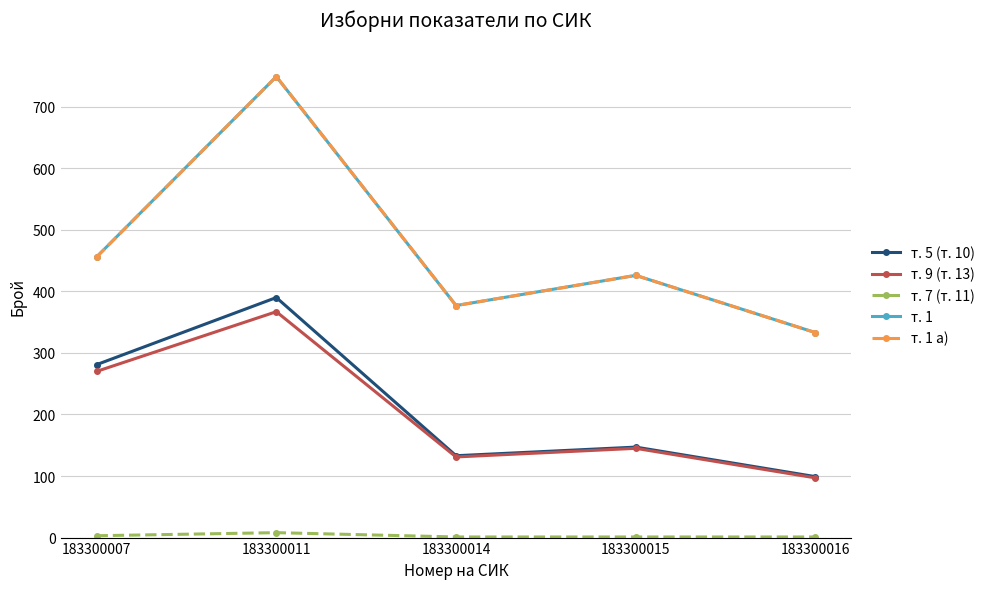

At which category does т. 1 reach its first local valley?

183300014